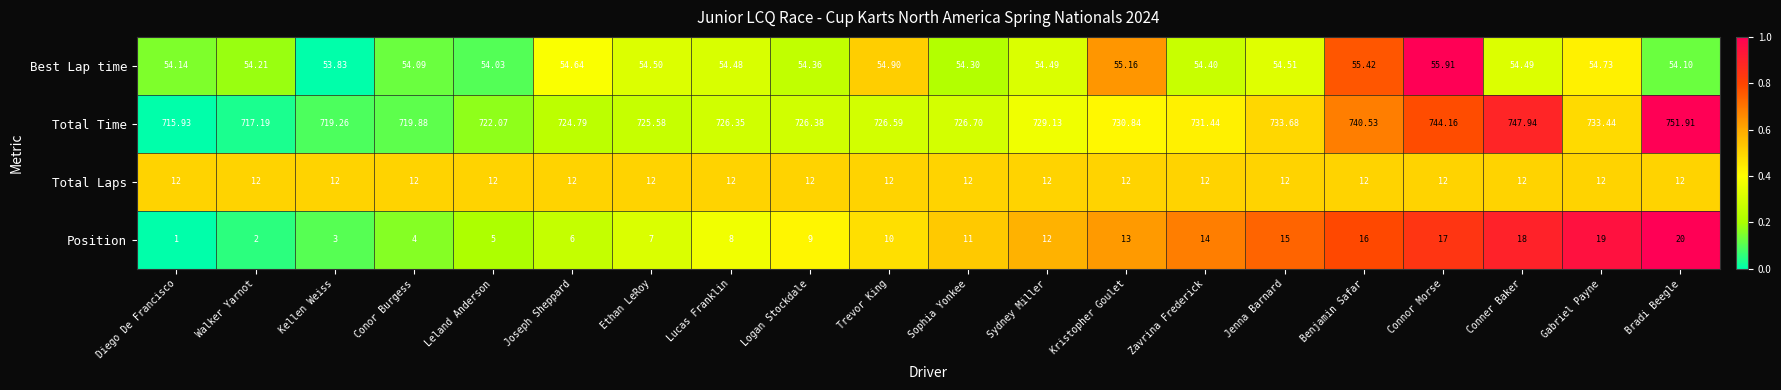

At Logan Stockdale, list the series in order from smallest to largest.

Position, Total Laps, Best Lap time, Total Time